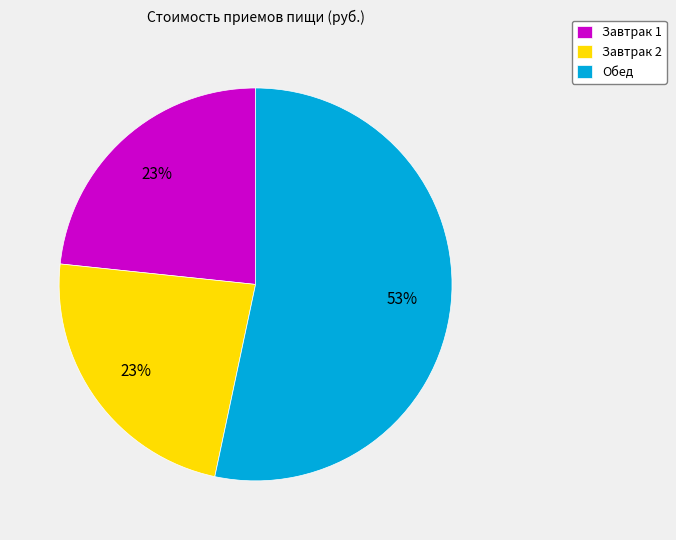

What percentage is the Завтрак 1 slice, to the nearest percent?

23%